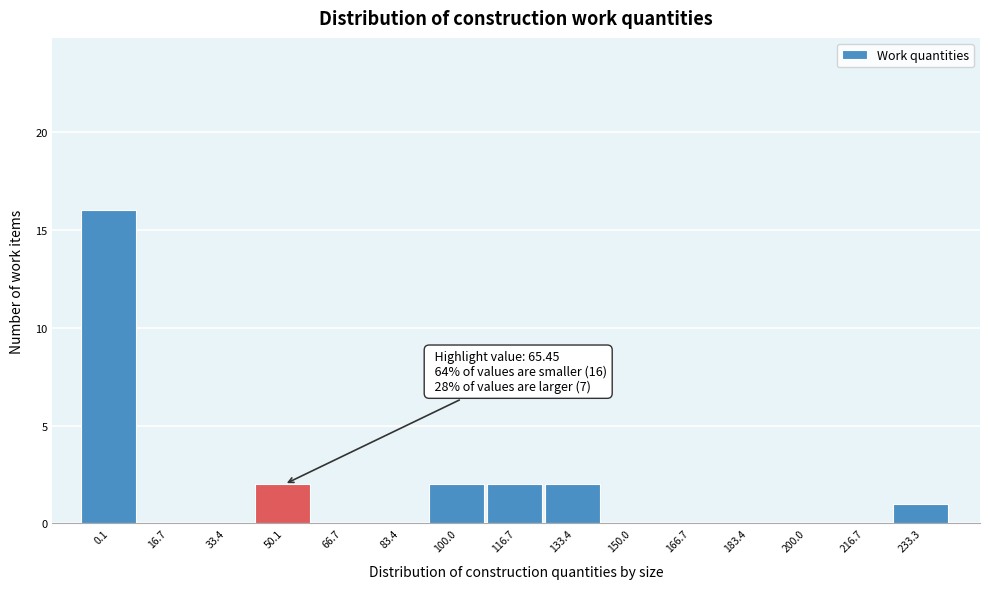

Reading left to right, list all the values displayed in this chart.

0.1=16	16.7=0	33.4=0	50.1=2	66.7=0	83.4=0	100.0=2	116.7=2	133.4=2	150.0=0	166.7=0	183.4=0	200.0=0	216.7=0	233.3=1